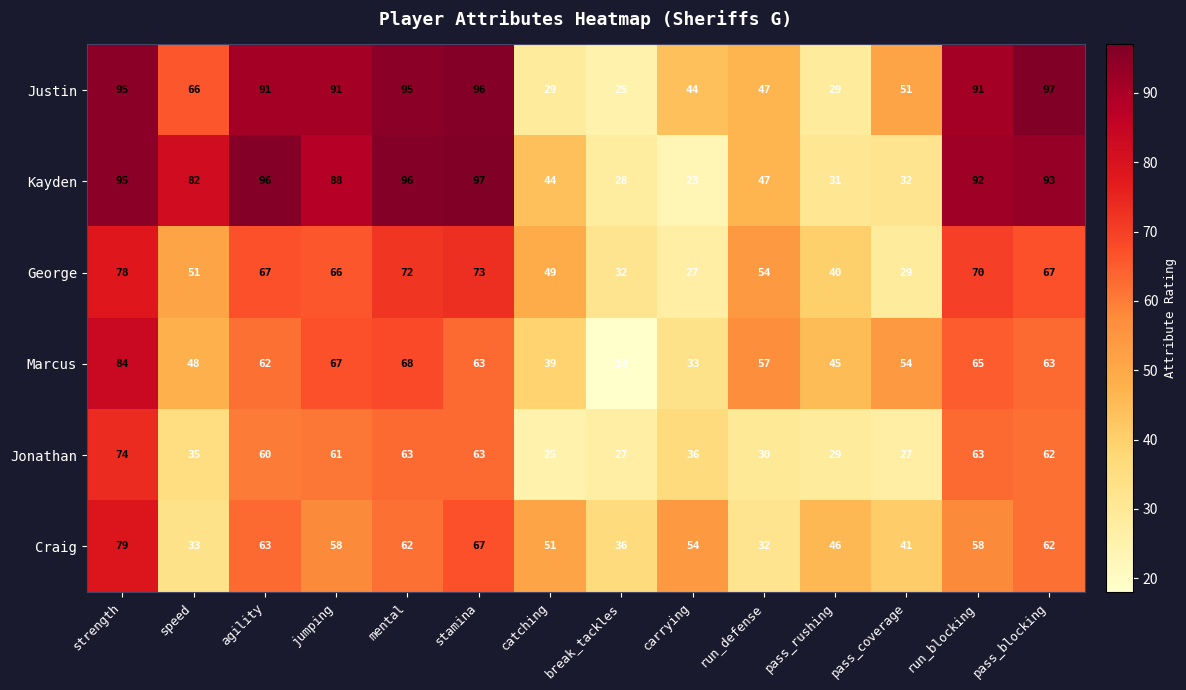

At which category is the sum across all series the highest?

strength